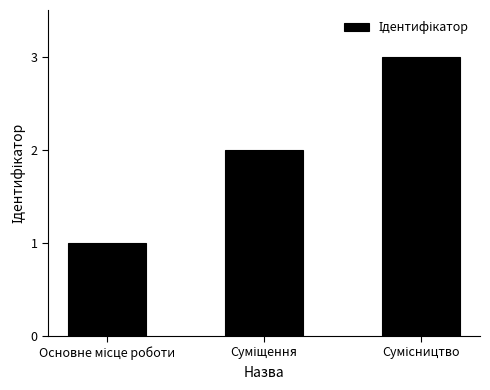

What is the value of the 1st bar from the left?

1